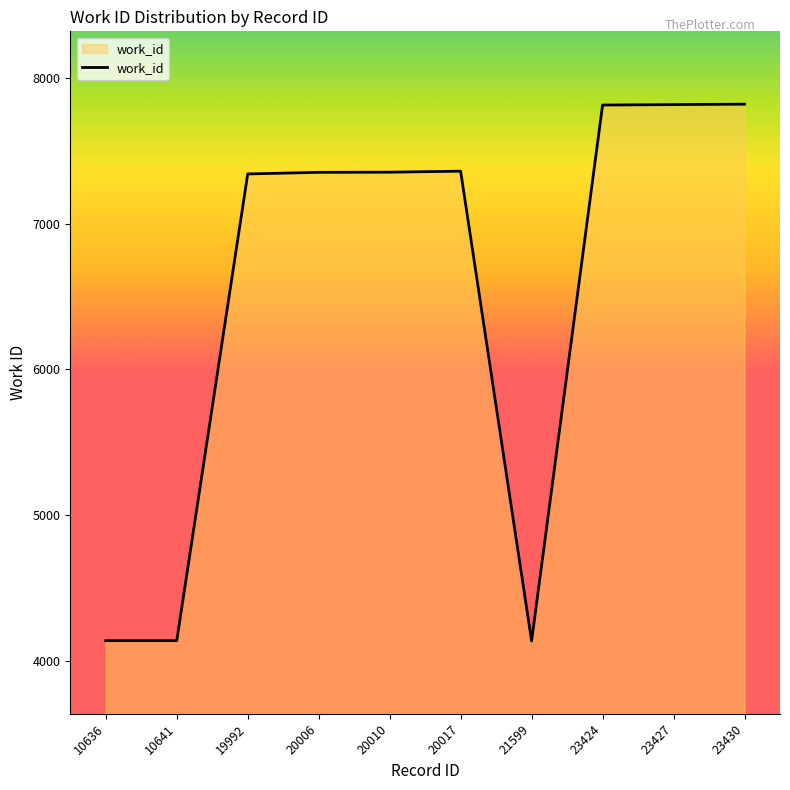

What is the ratio of the value at 10636 to the value at 23424?

0.5